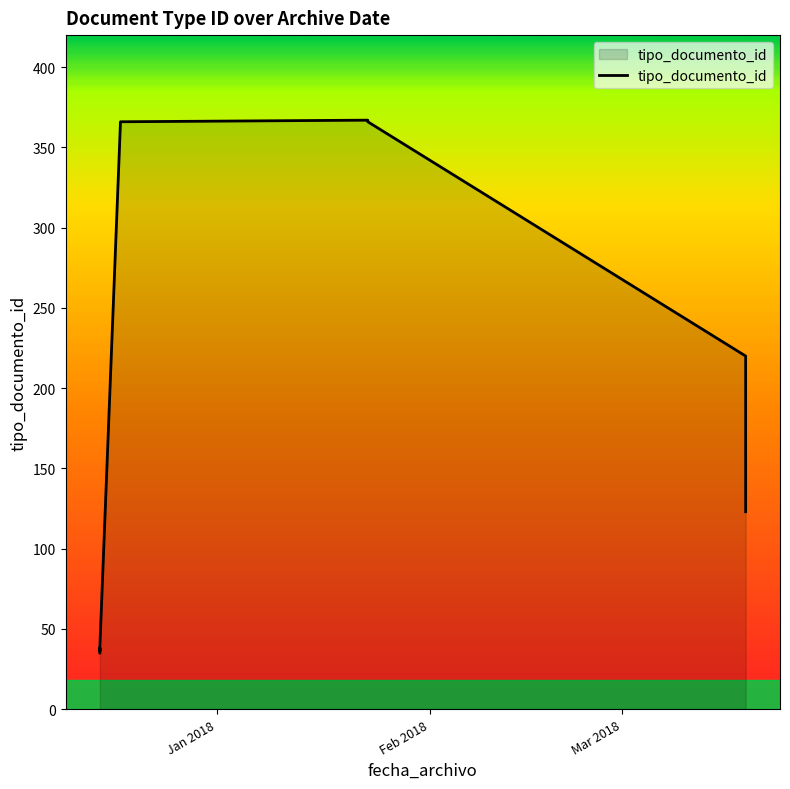

Which label corresponds to the smallest value in the chart?

Jan 2018